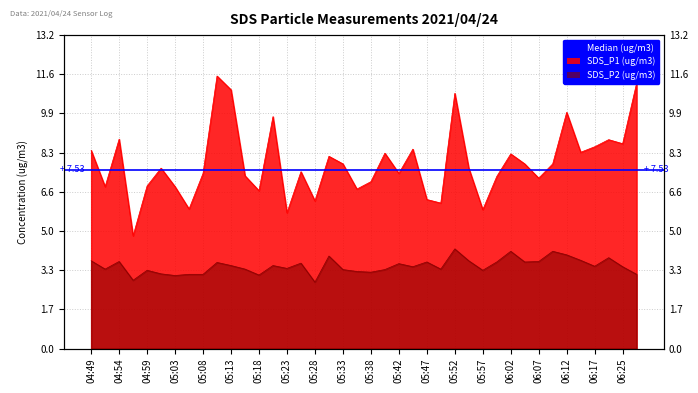

What is the label of the 4th point from the right?

06:17